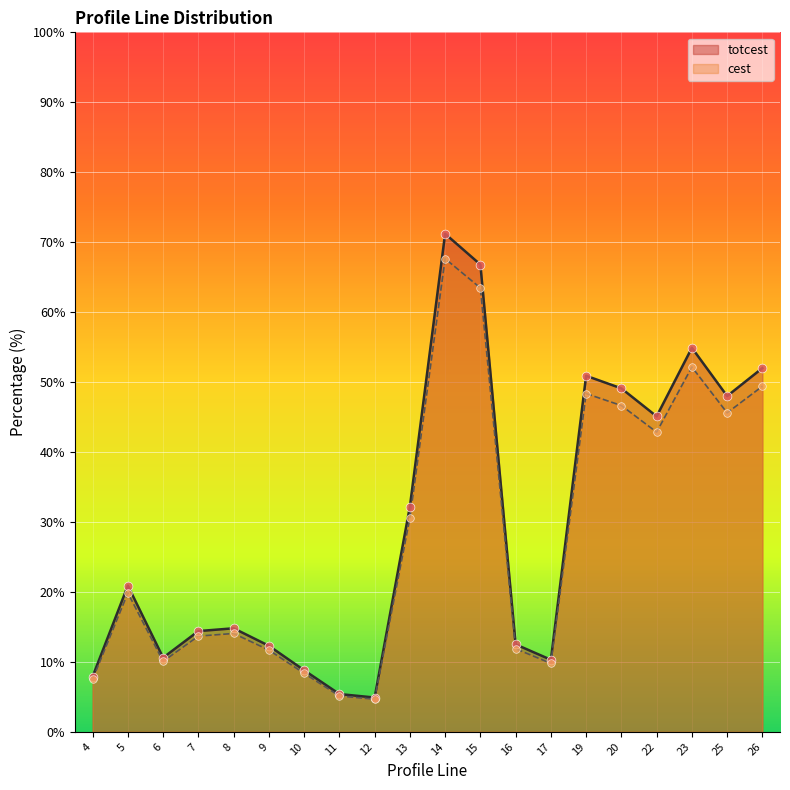

What are all the series names shown in the legend?

totcest, cest